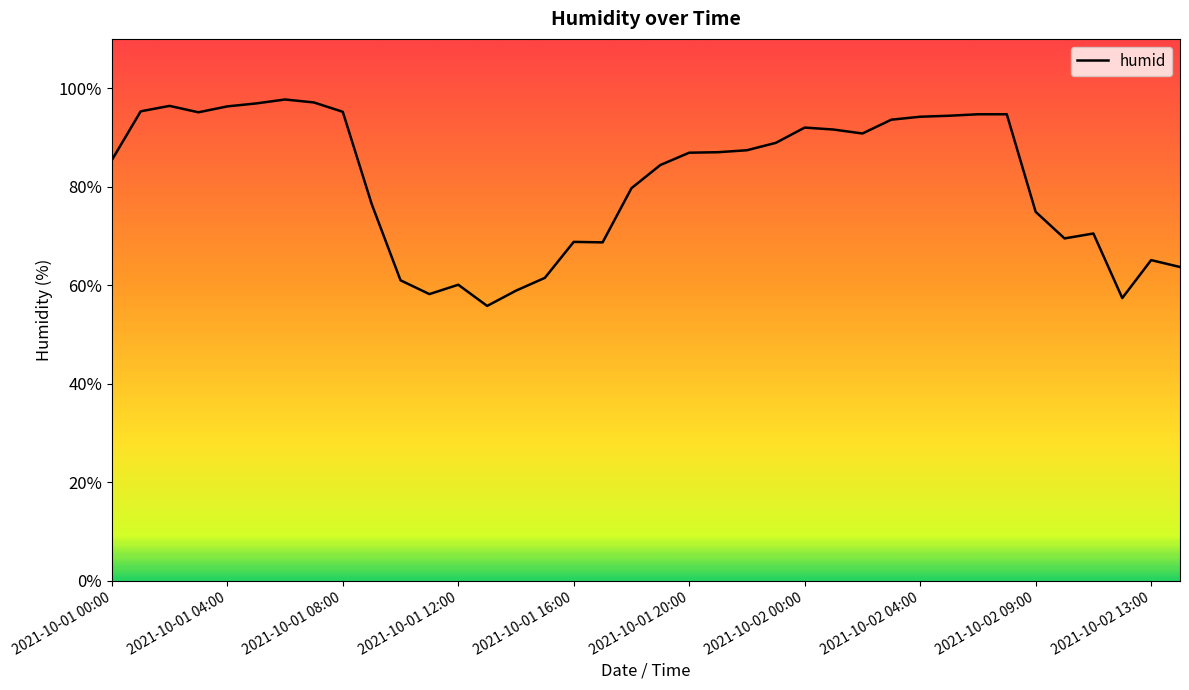

What is the difference between the maximum and minimum values?

41.9